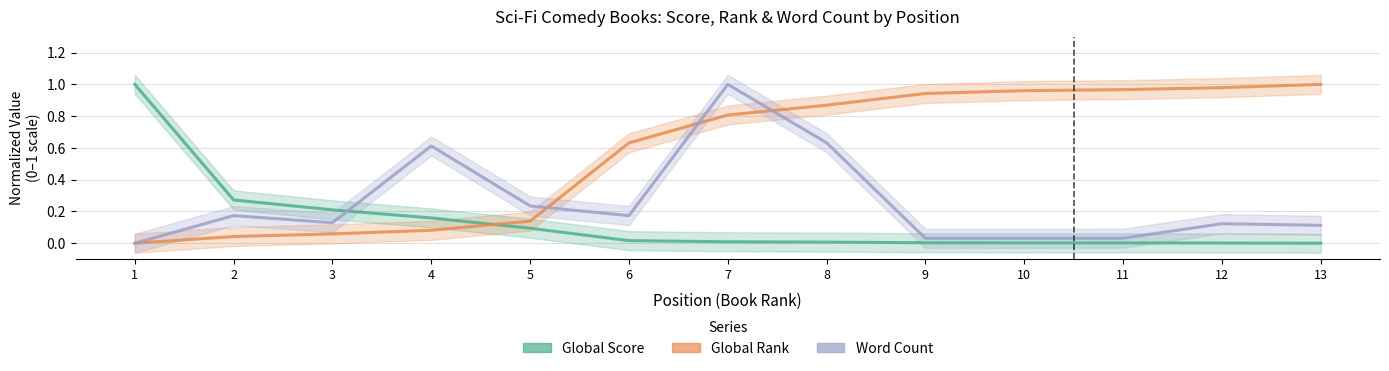

The Global Rank series shows 1.1 at 6. True or false?

False